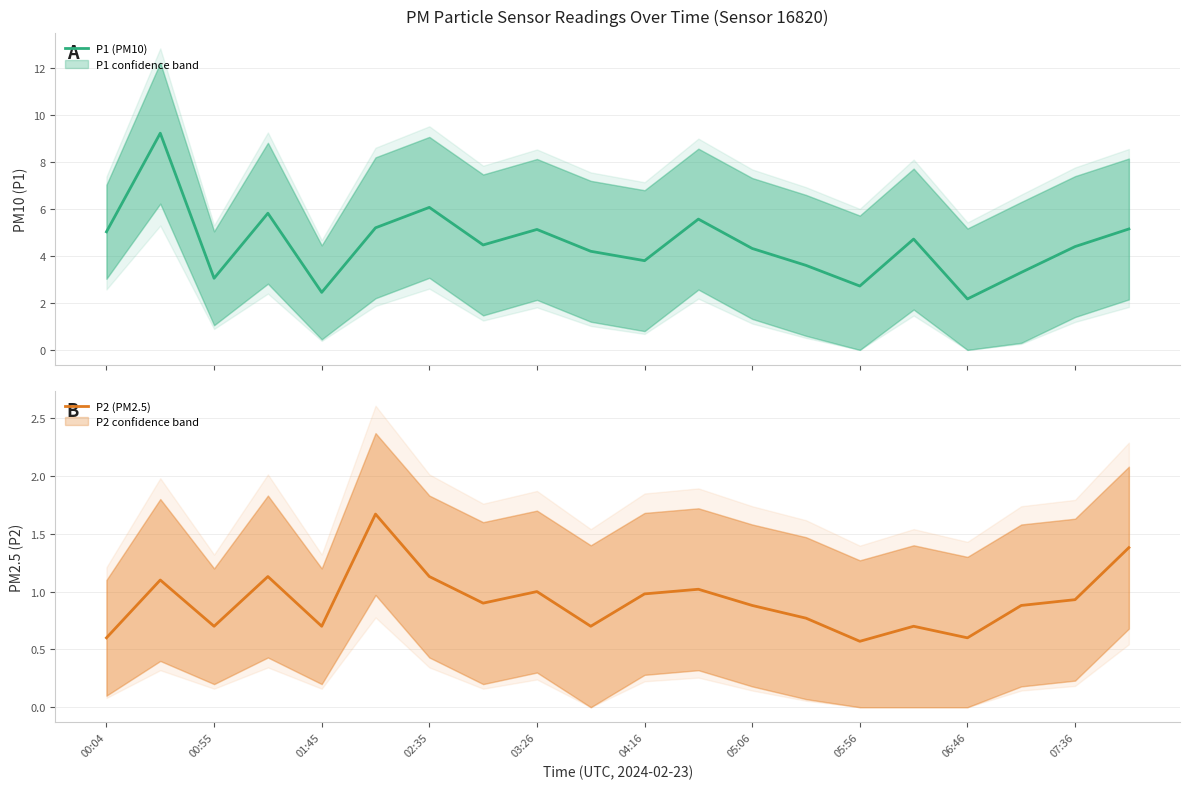

Reading right to left, transcribe all the data shown in this chart.

P1 (PM10): 5.2	4.4	3.3	2.2	4.7	2.7	3.6	4.3	5.6	3.8	4.2	5.1	4.5	6.1	5.2	2.5	5.8	3.0	9.2	5.0
P2 (PM2.5): 1.4	0.9	0.9	0.6	0.7	0.6	0.8	0.9	1.0	1.0	0.7	1.0	0.9	1.1	1.7	0.7	1.1	0.7	1.1	0.6